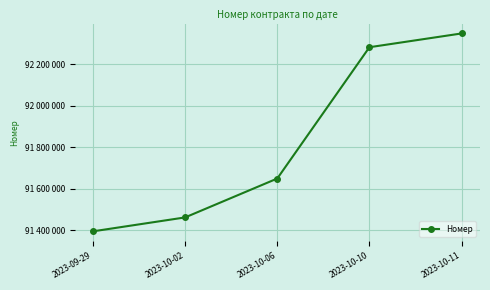

Reading right to left, extract all data points from this chart.

92348699	92282369	91650126	91462862	91395817